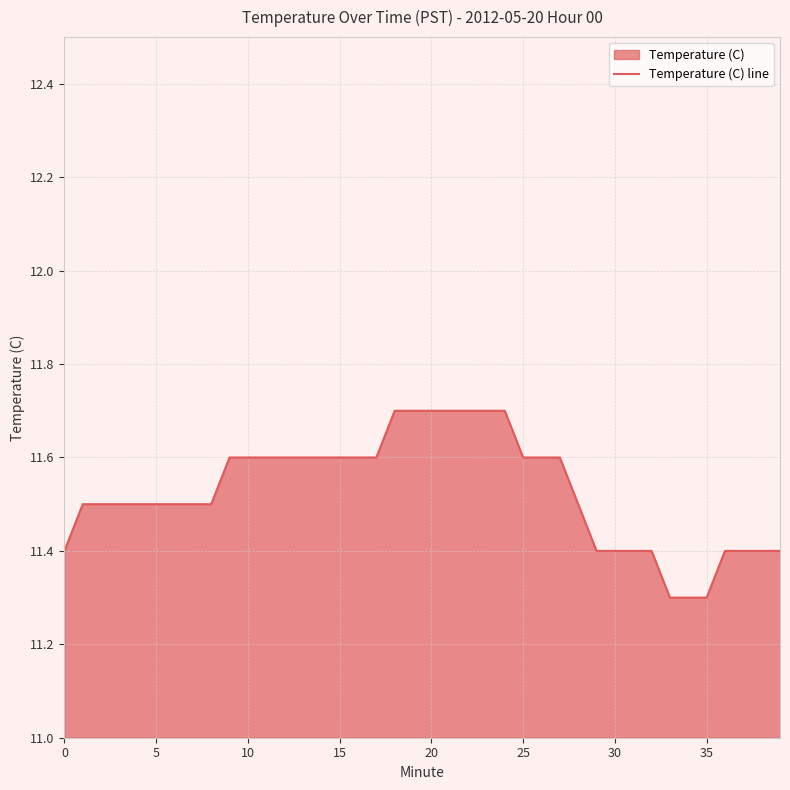

What is the label of the 29th point from the left?

28